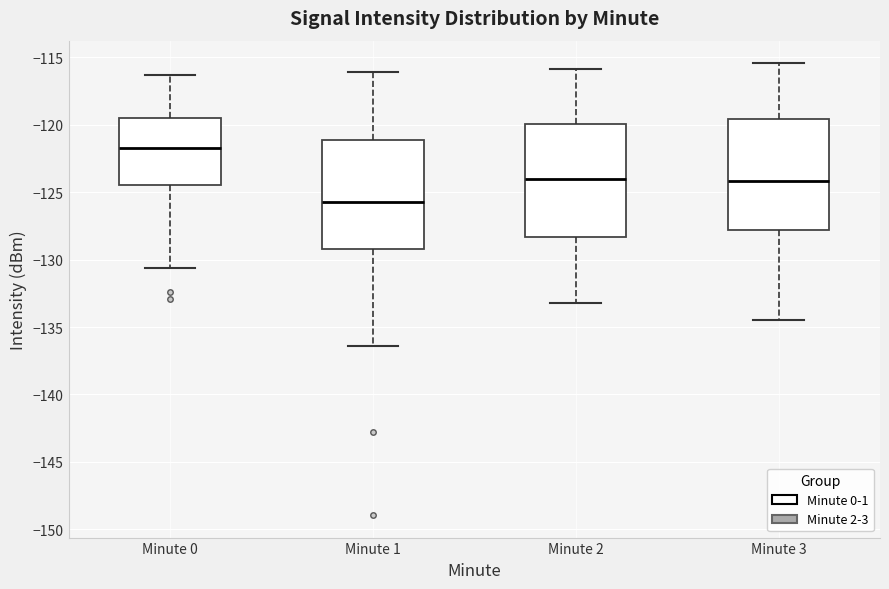

Which box has the highest median line?

Minute 0